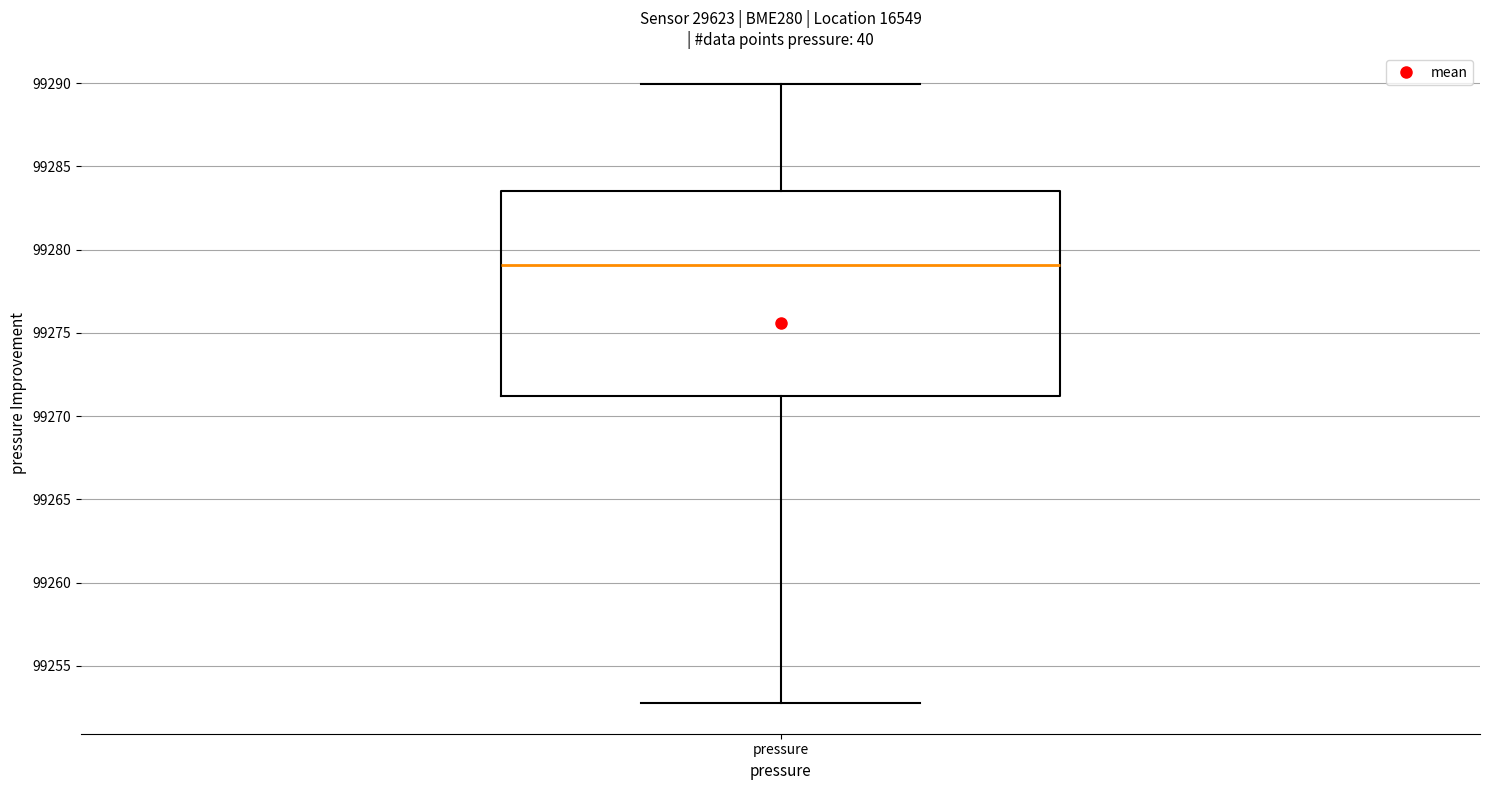

Where is the lower edge of the box for pressure on the y-axis? The values are not printed on the chart, so give them approximately, as read against the axis.

99271.0